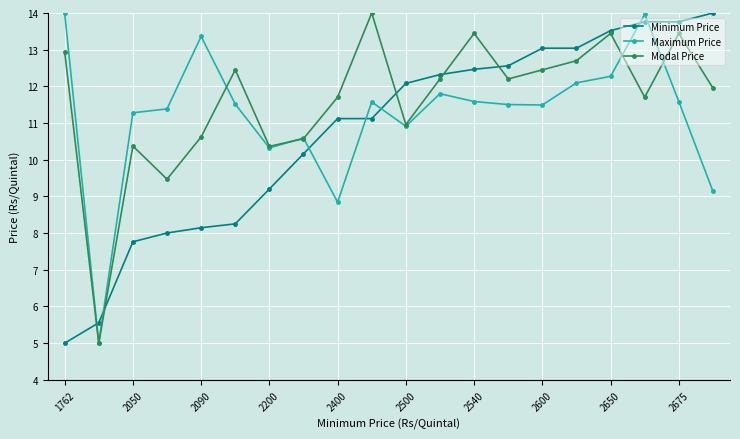

In Maximum Price, how many points are lower than both neighbors (excluding endpoints)?

5